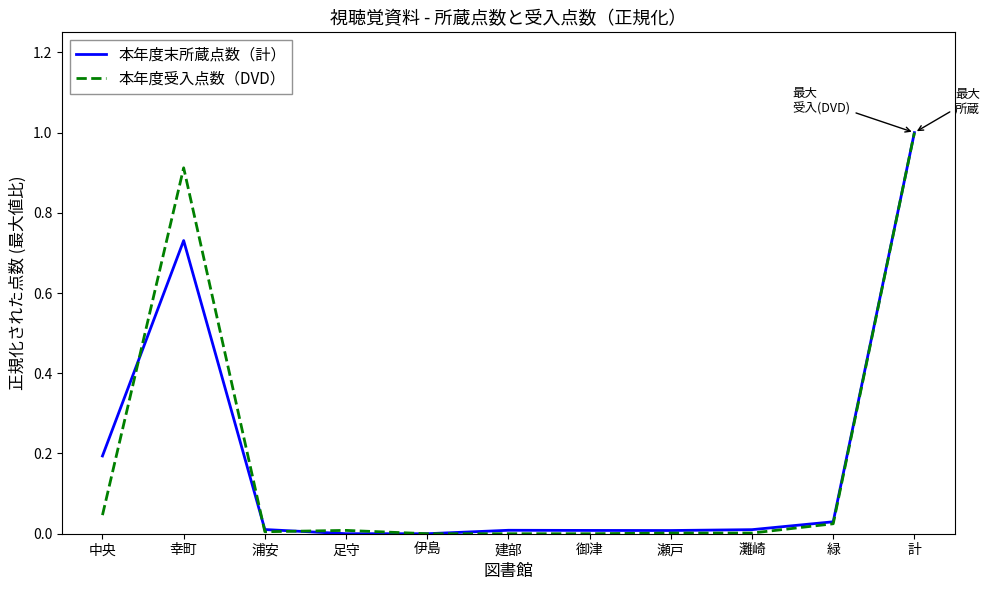

Is it true that 本年度受入点数（DVD） equals 0.5 at 伊島?

False